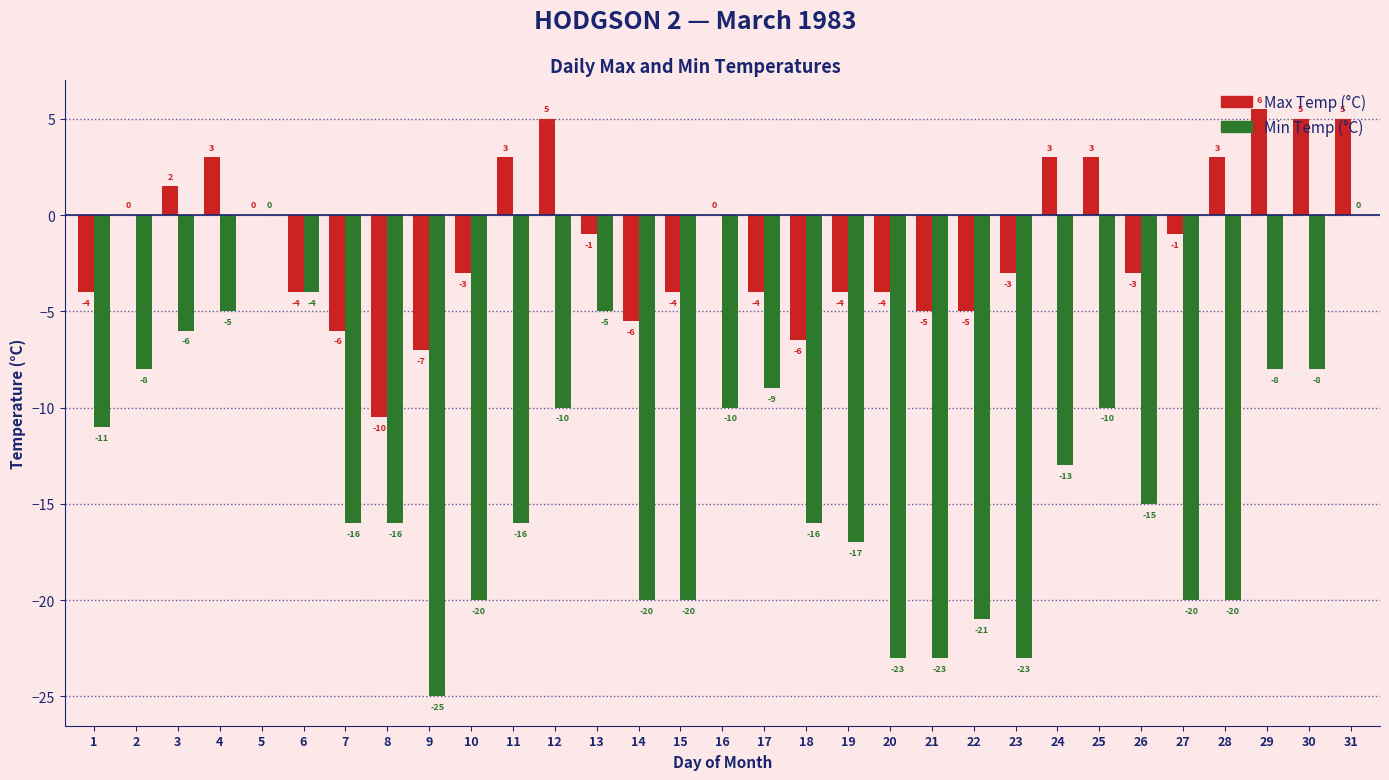

Read the Min Temp (°C) value at 6.

-4.0